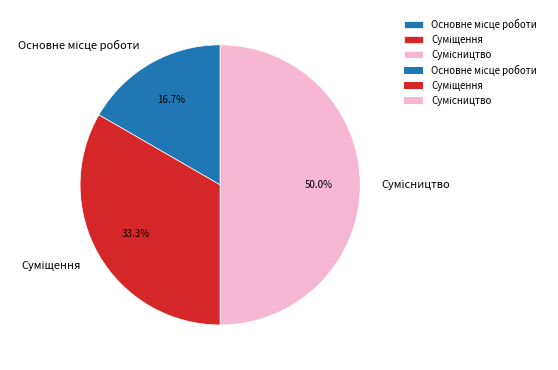

To the nearest percent, what is the average slice percentage?

33%